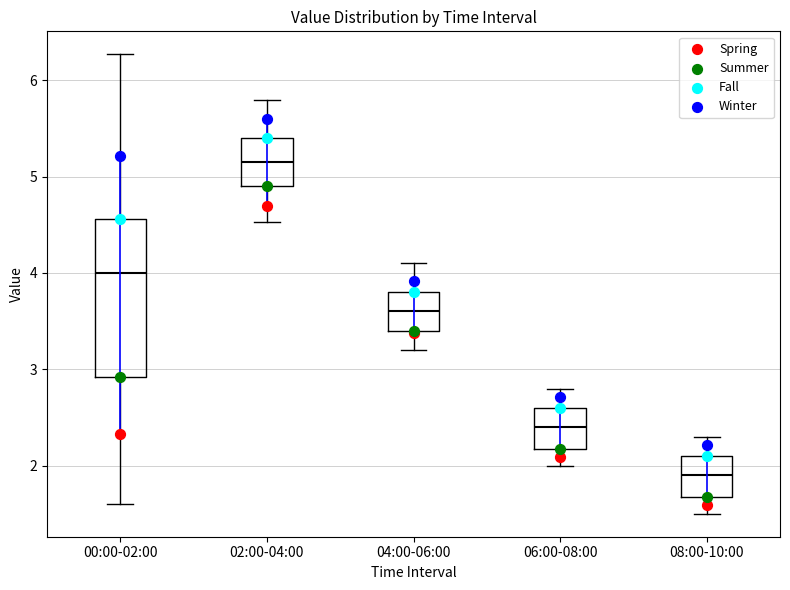

Comparing the boxes themselves (not the whiskers), which one is the tallest?

00:00-02:00